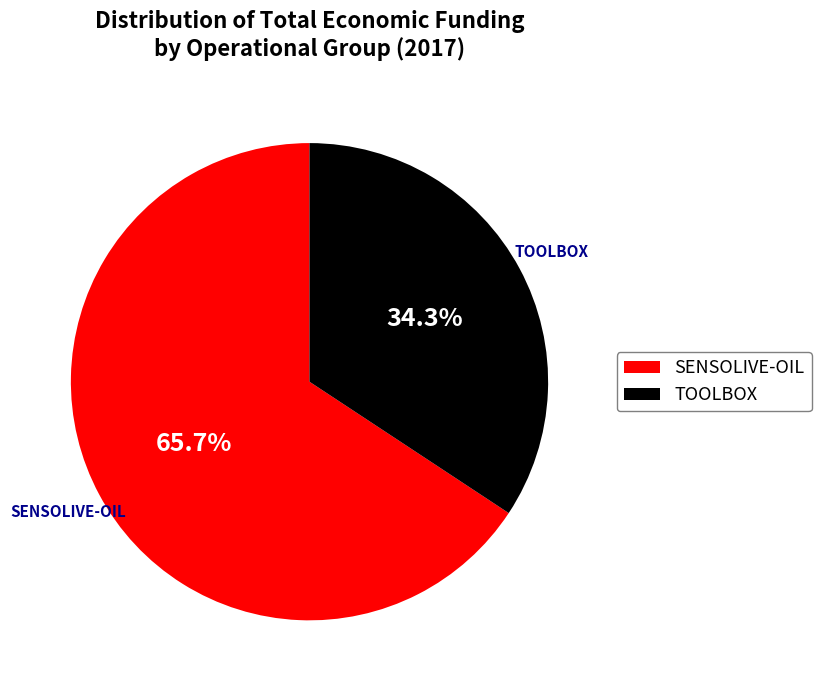

Which slice is the smallest?

TOOLBOX